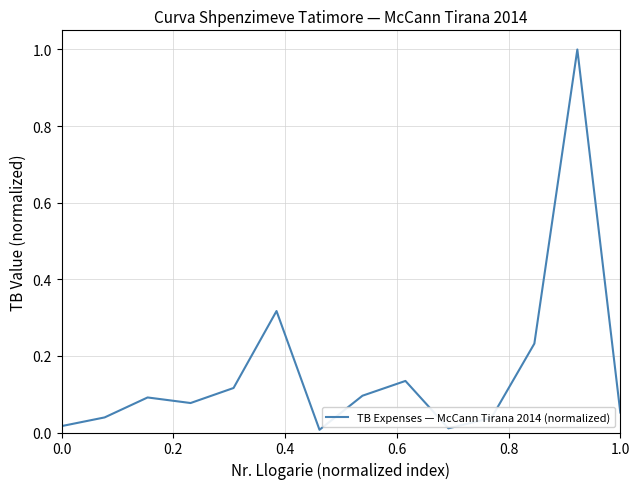

What is the maximum value shown in the chart?

1.0